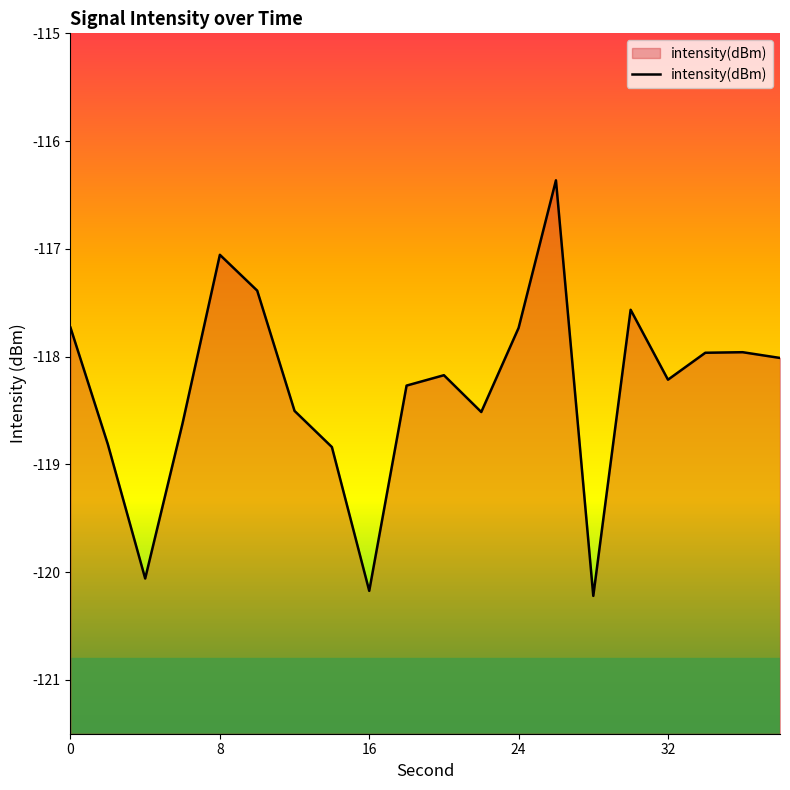

What value does the data have at 32?

-118.2